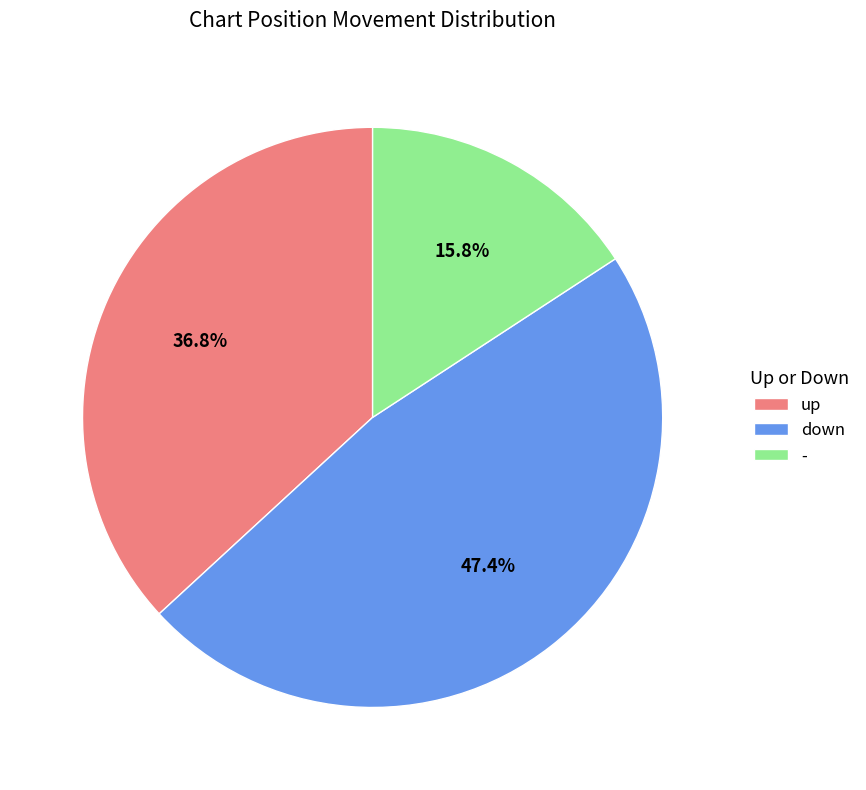

Count the number of slices in the pie.

3